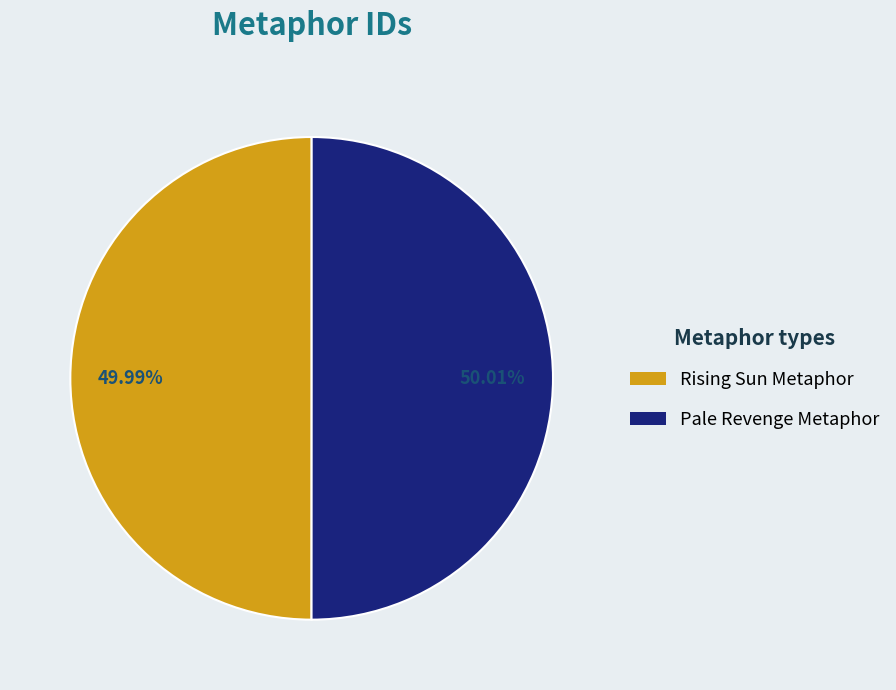

Approximately how many times larger is the value at Pale Revenge Metaphor compared to Rising Sun Metaphor?

1.0